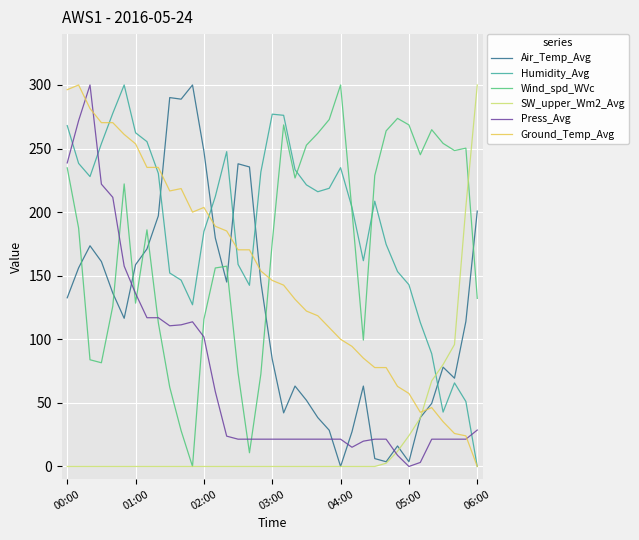

What is the maximum value for Wind_spd_WVc?

300.0